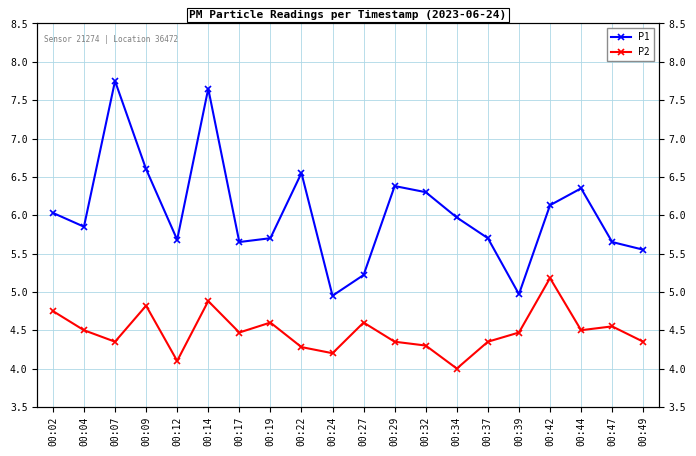

Which label corresponds to the smallest value in the chart?

00:34